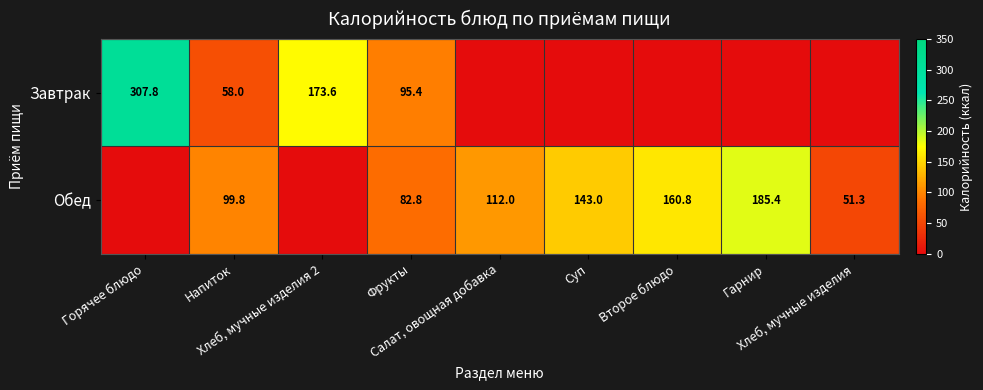

How many values in the Обед series exceed 99?

5